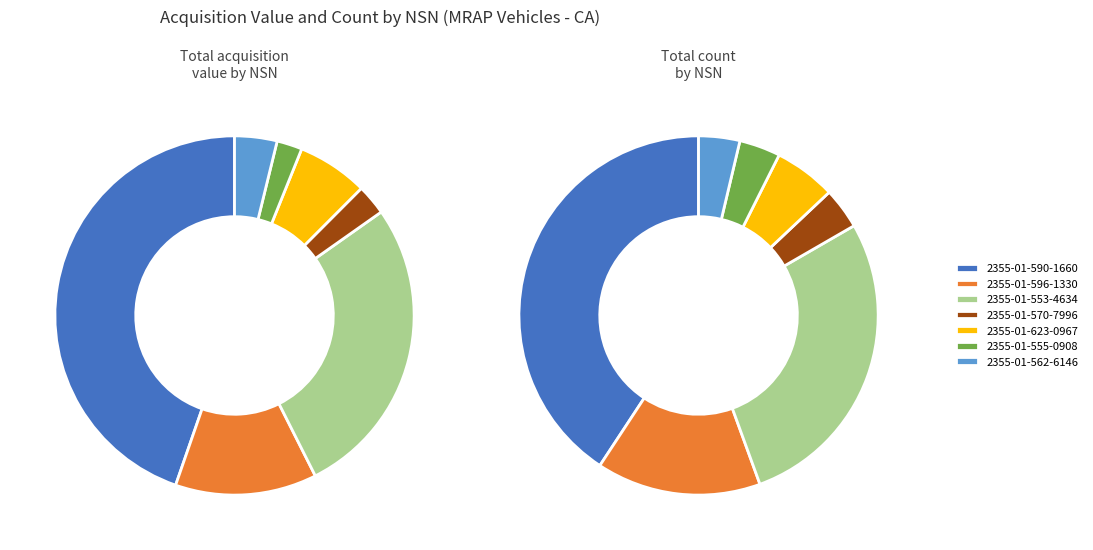

Is it true that 2355-01-623-0967 is 10% of the pie?

False